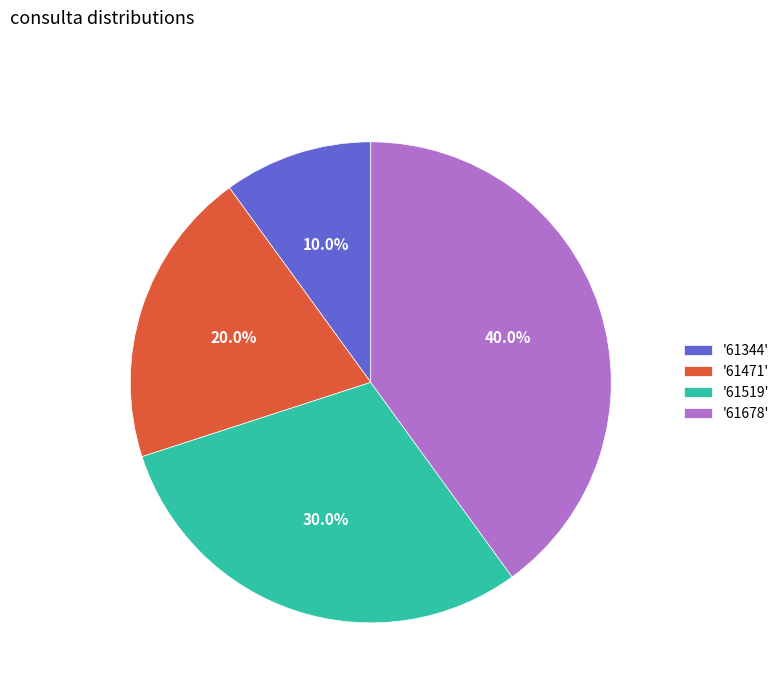

What portion of the pie excludes '61678'?

60.0%